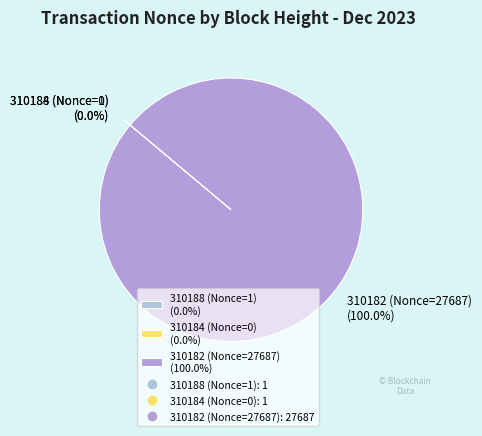

Which category has the biggest portion of the pie?

310182 (Nonce=27687)